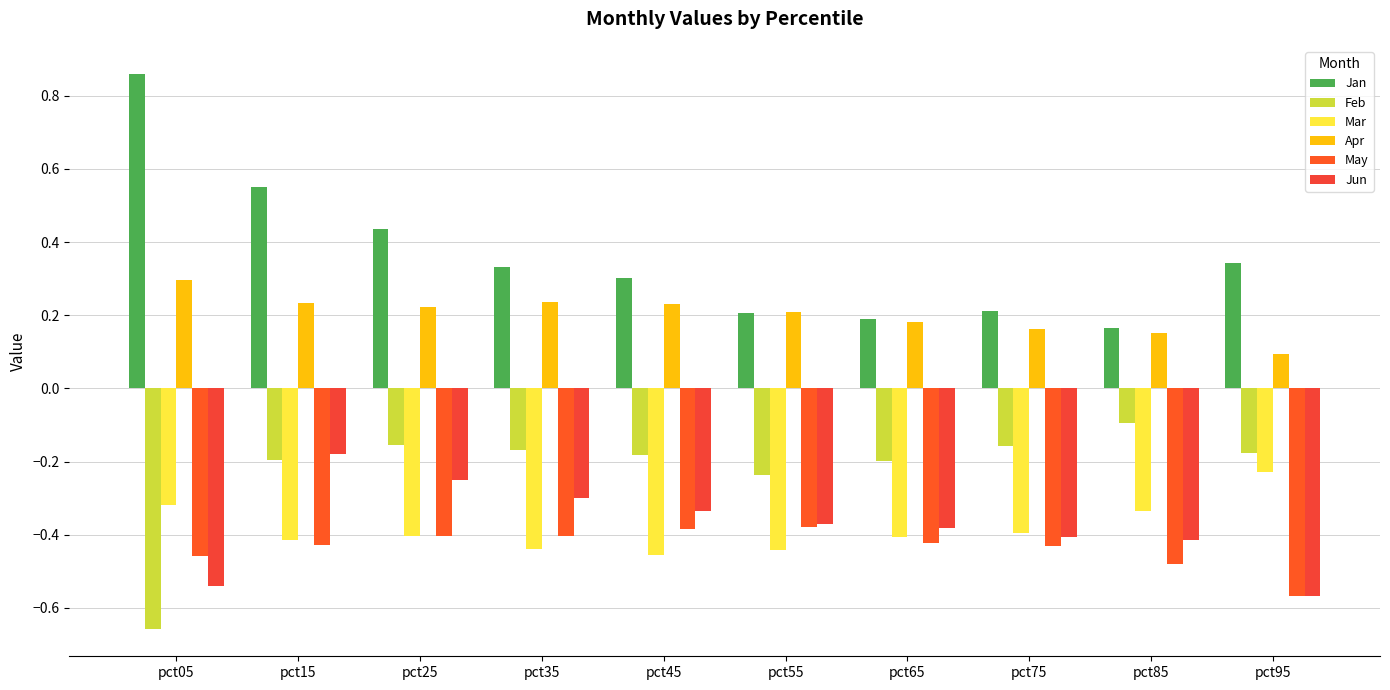

Does the chart contain stacked bars?

No